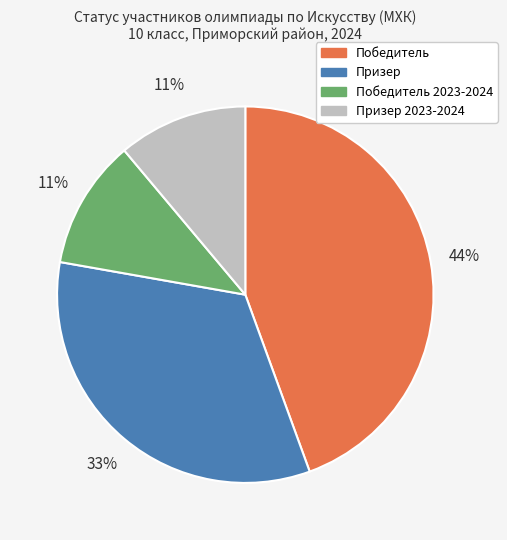

To the nearest percent, what is the average slice percentage?

25%